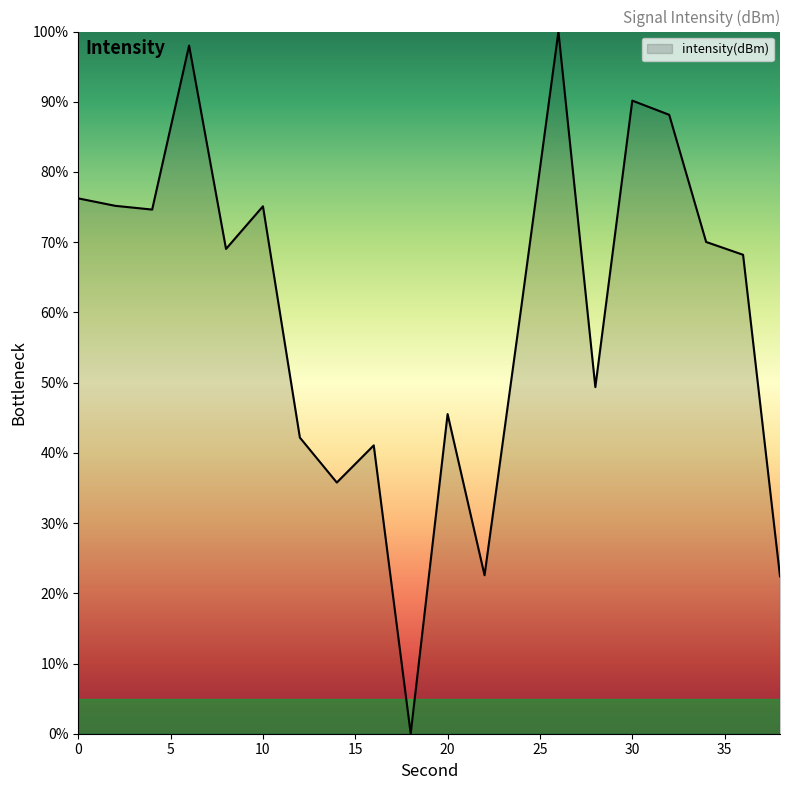

What is the difference between the maximum and minimum values?

100.0